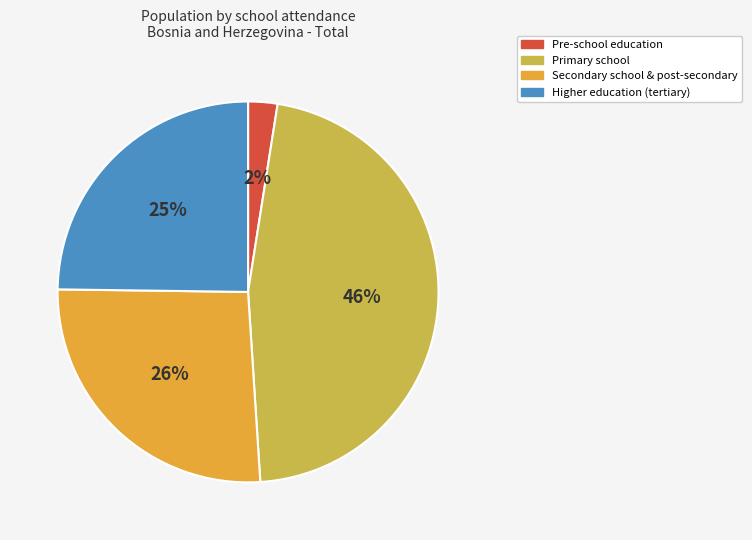

Is there any slice that represents more than half of the pie?

No